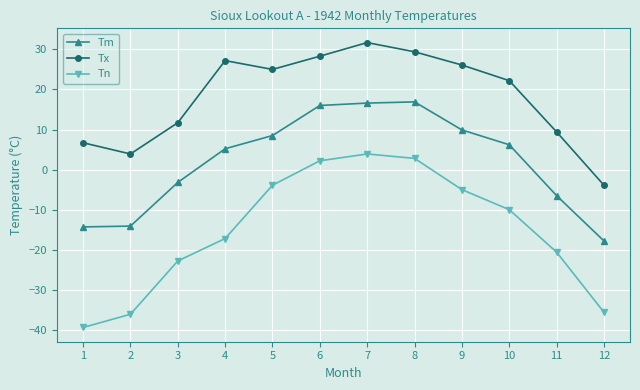

Is it true that Tm equals 2.2 at 4?

False